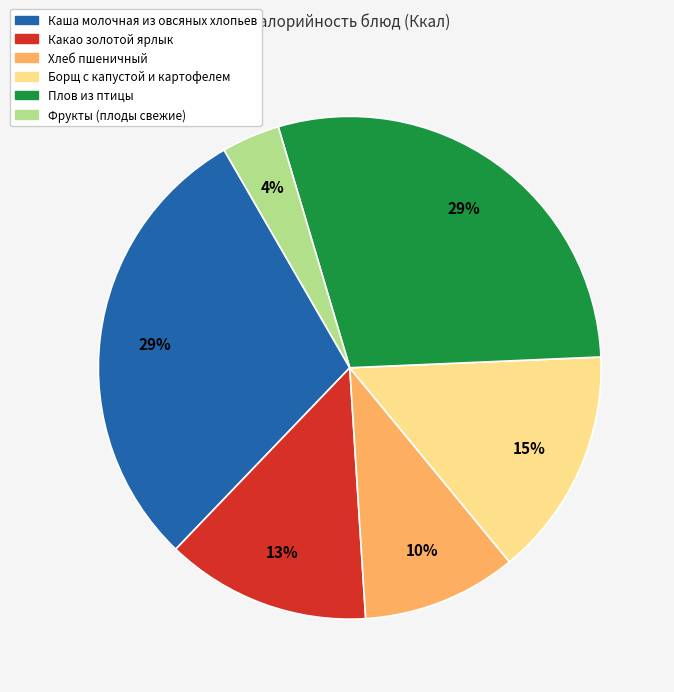

What is the ratio of the value at Каша молочная из овсяных хлопьев to the value at Какао золотой ярлык?

2.2